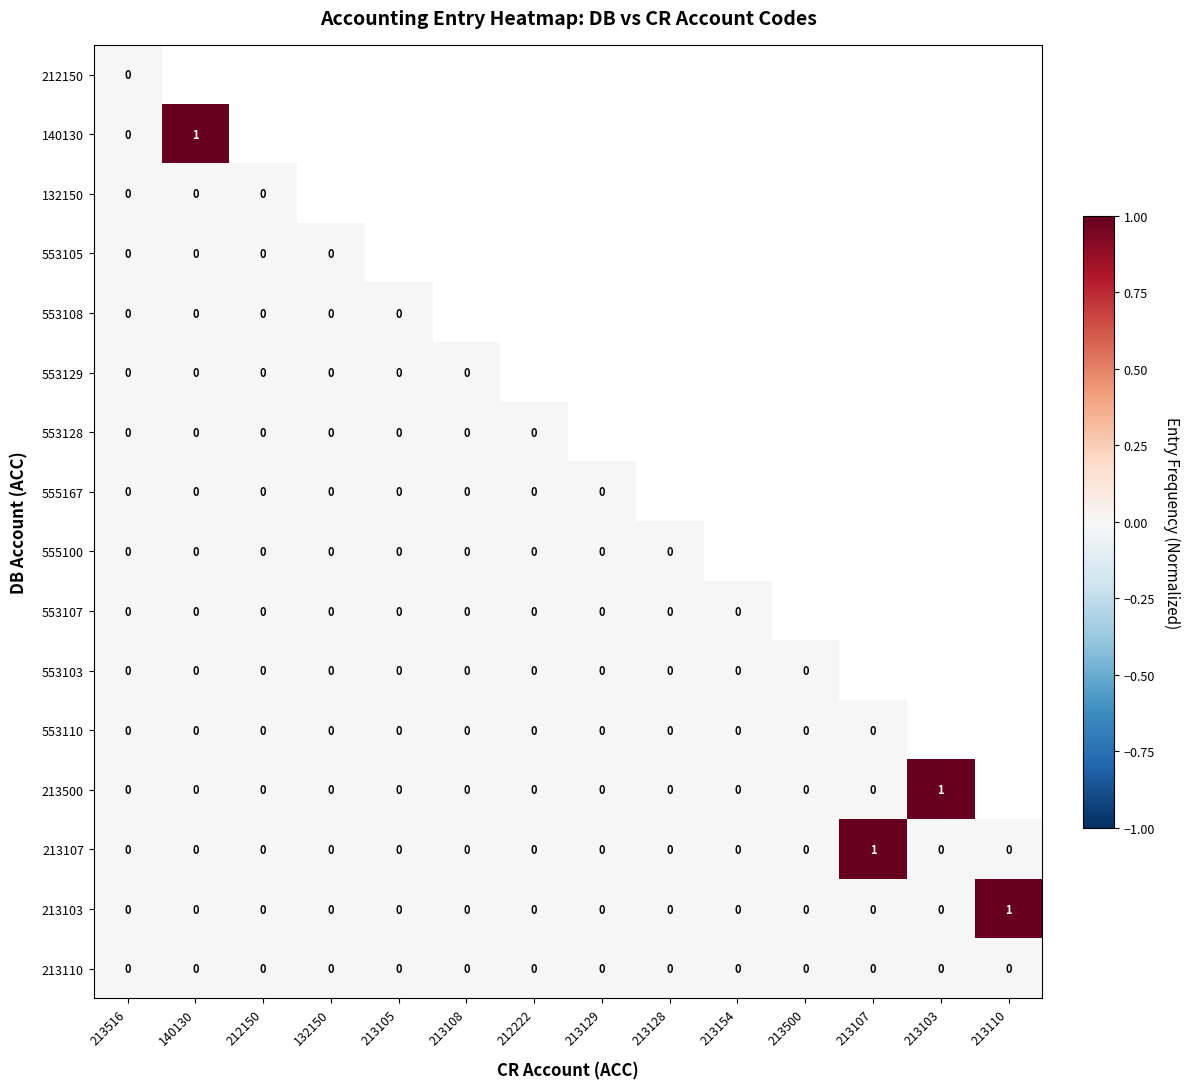

Between 213107 and 213110, which is larger?

213110